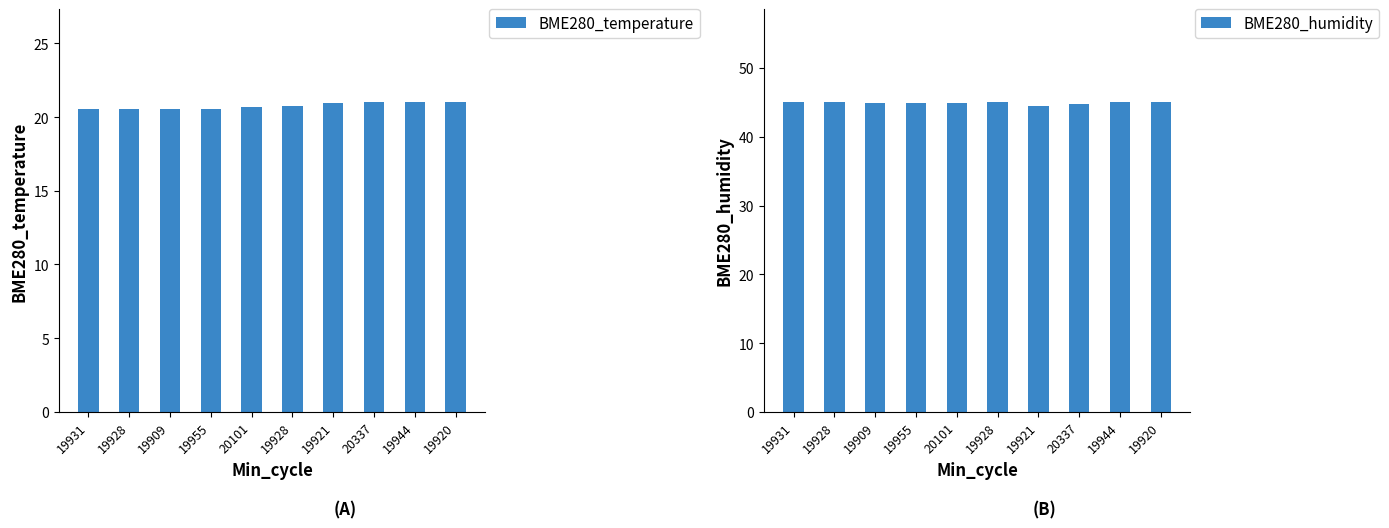

Which series has the largest total across all categories?

BME280_humidity